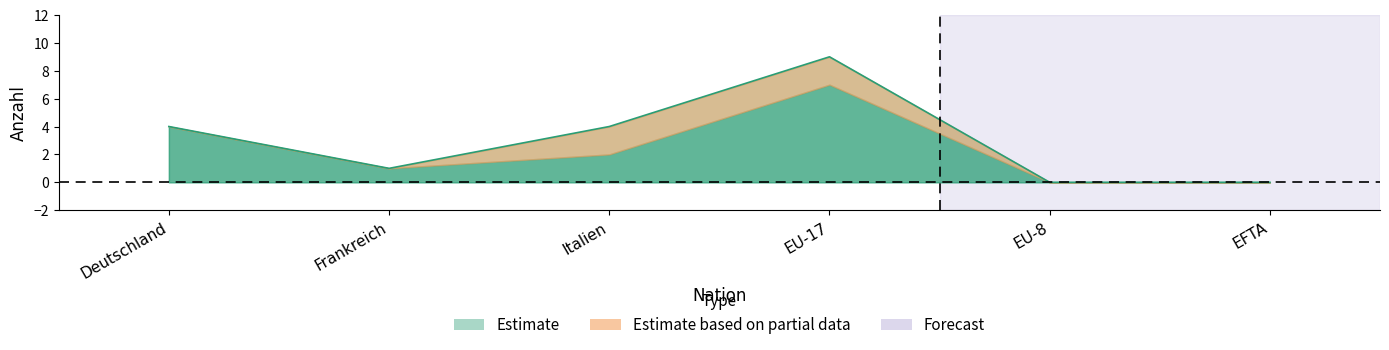

Reading left to right, extract all data points from this chart.

Total >= 12 Mte: 4	1	2	7	0	0
Total Grenzgaenger: 4	1	4	9	0	0
Total < 12 Mte: 0	0	2	2	0	0